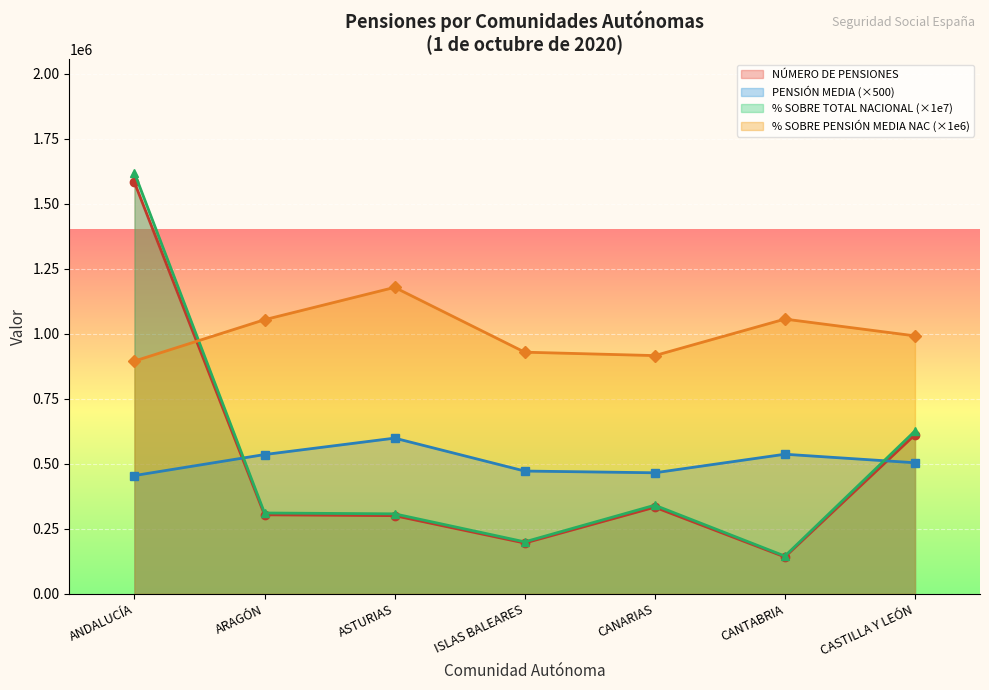

What is the minimum value for PENSIÓN MEDIA EN EUROS?

454597.1